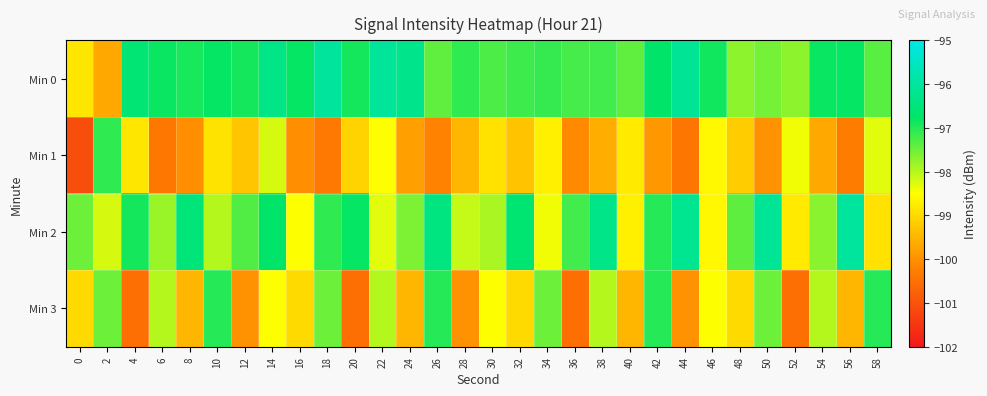

Rank the series at 28 from highest to lowest value.

Min 0, Min 2, Min 1, Min 3